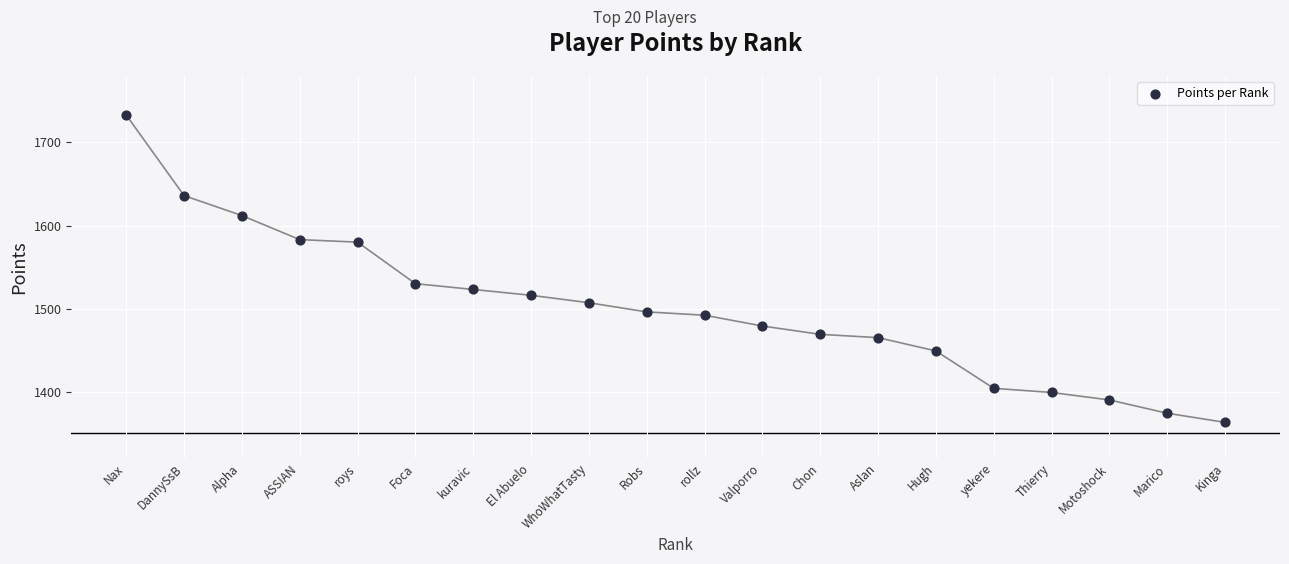

What Y value in the scatter plot is closest to 1548?

1530